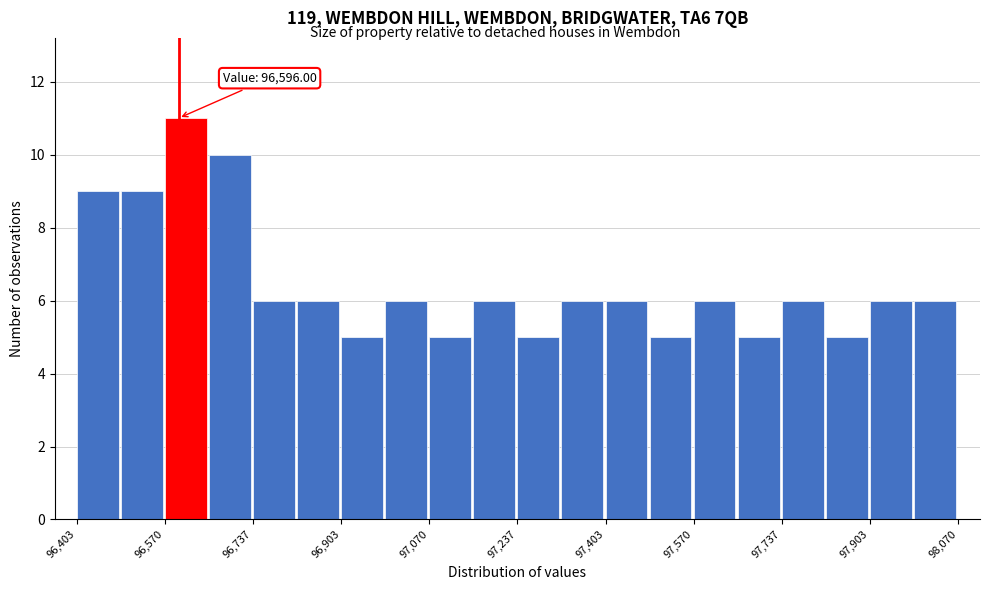

Which range on the x-axis has the tallest bar?

96580 to 96660